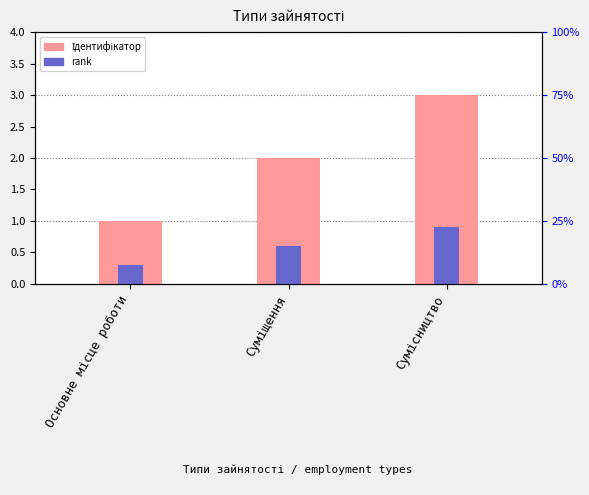

How many bars are there in total?

6